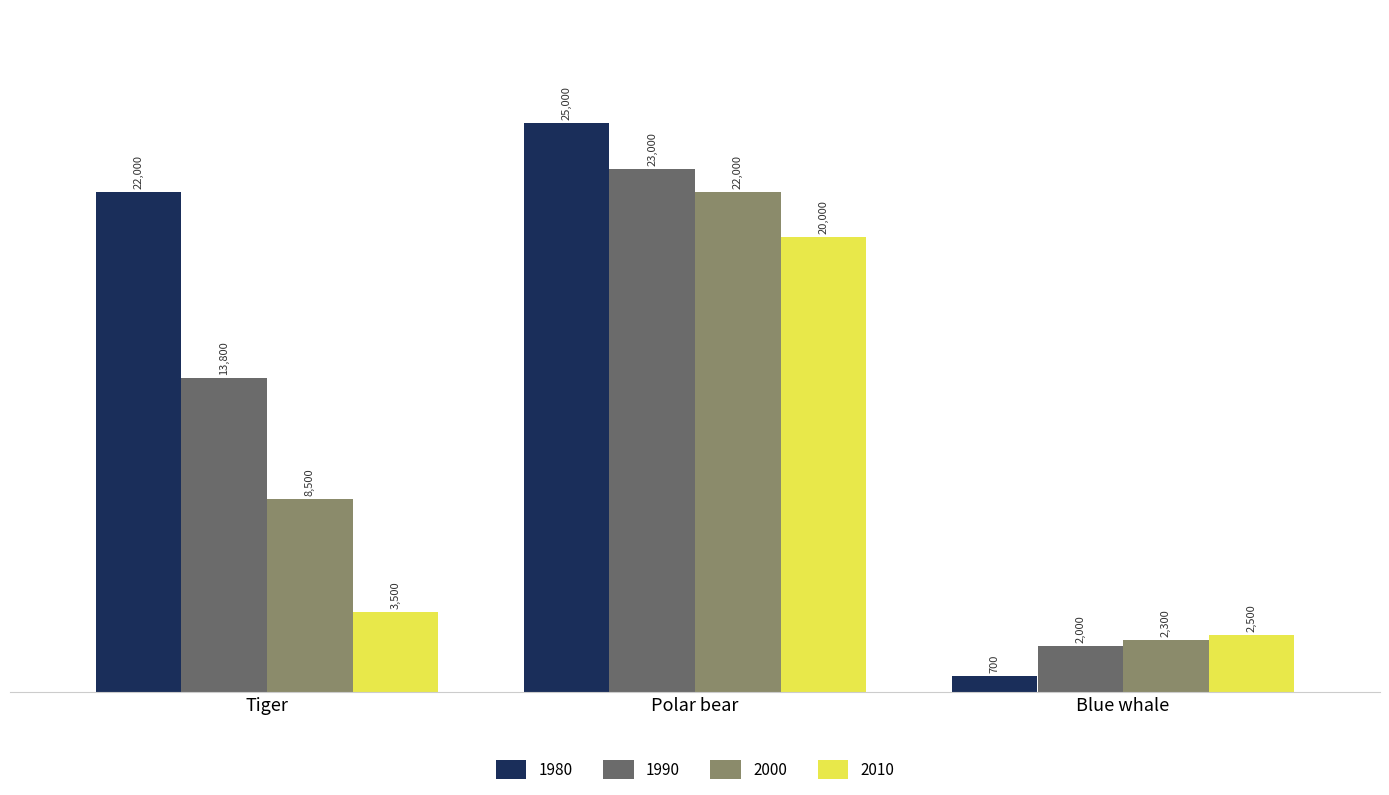

True or false: 2010 has a value of 3500 at Tiger.

True